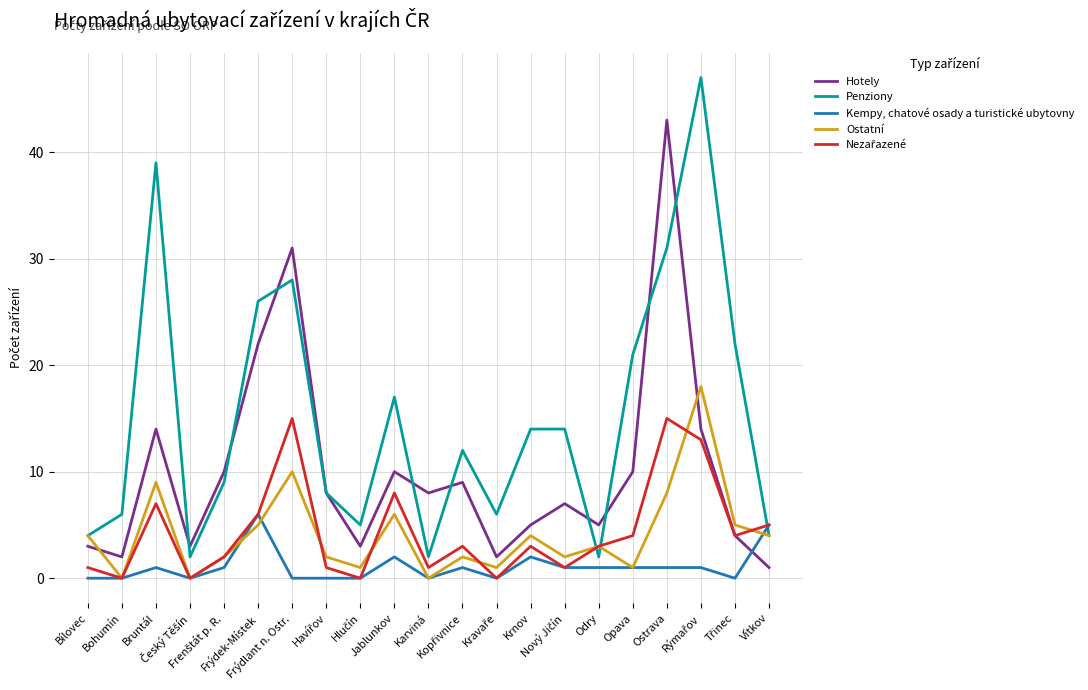

True or false: Penziony has more than 2 interior local peaks.

True